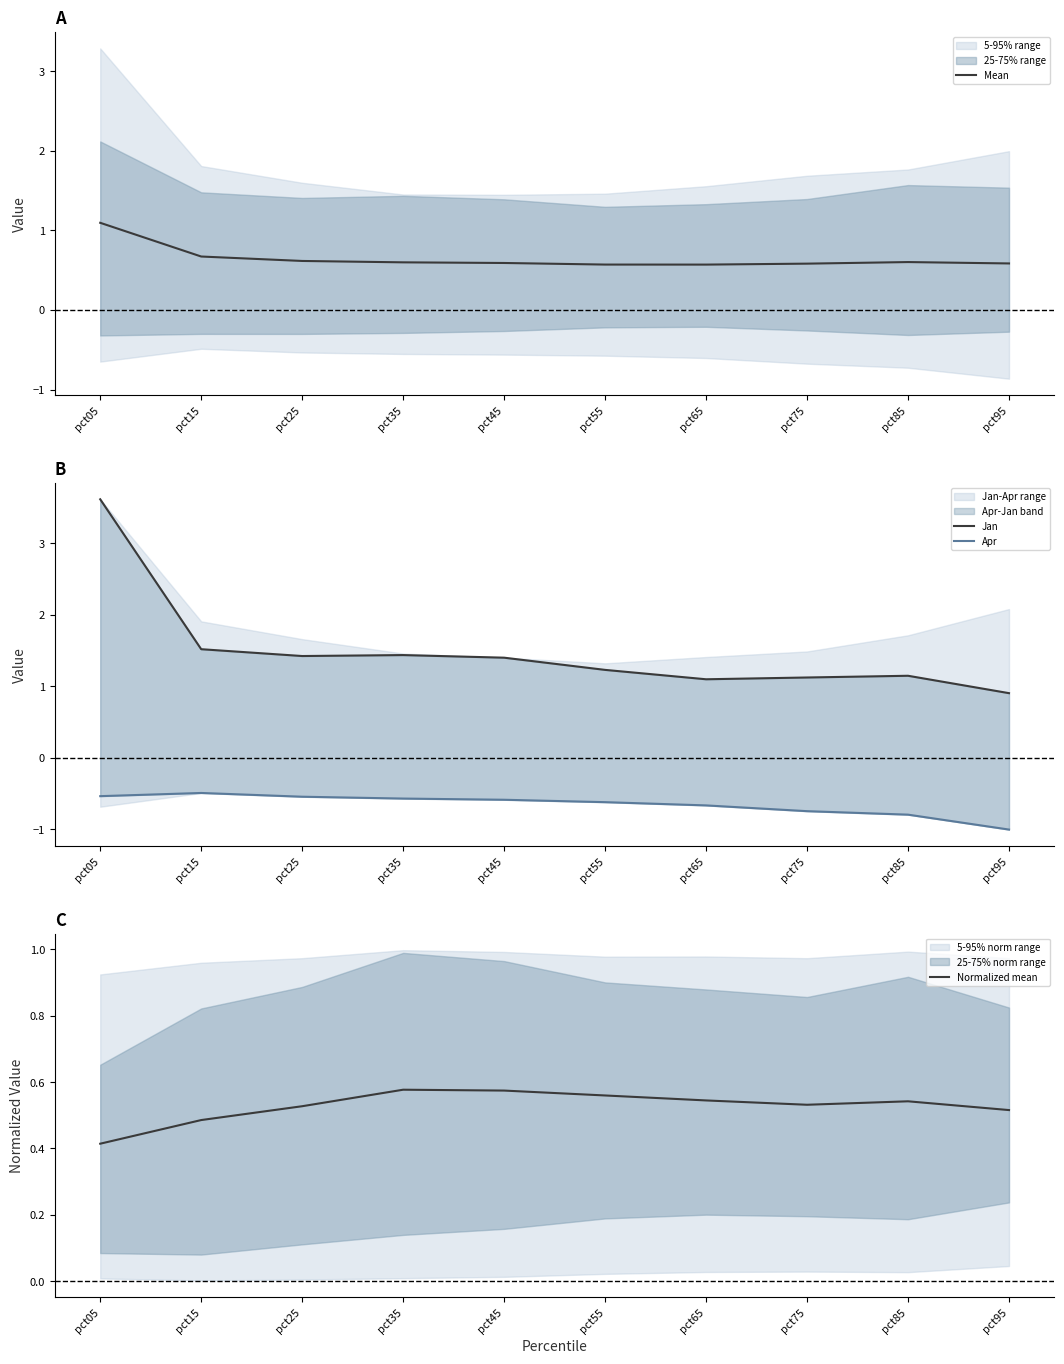

Rank the series by their maximum value, from lowest to highest.

Apr, Normalized mean, Mean, Jan